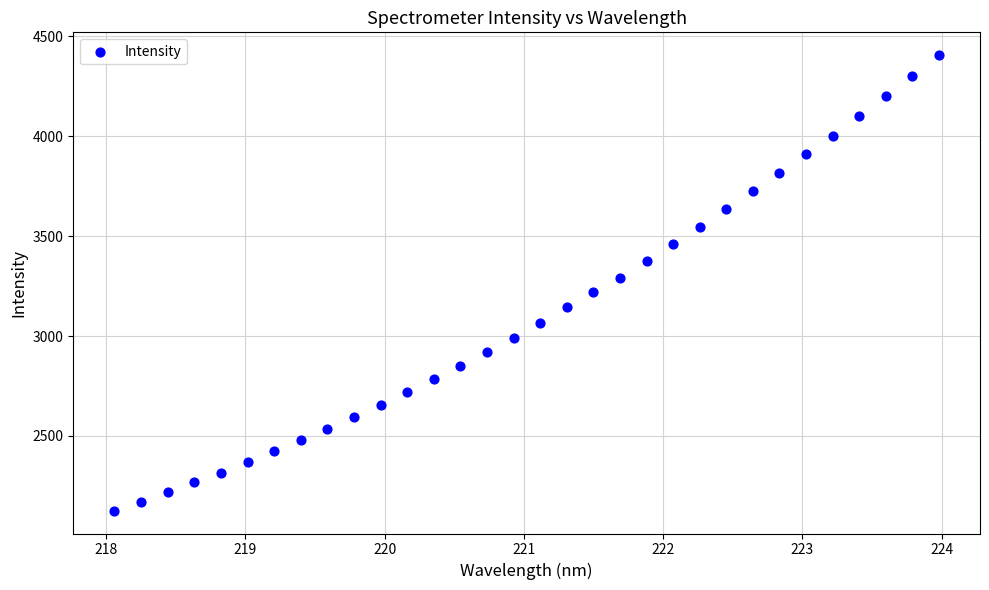

What is the range of X values (max minus min)?

5.9